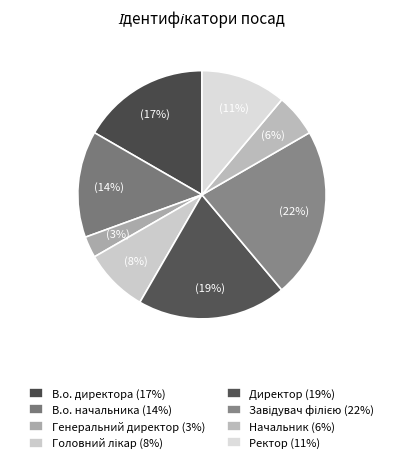

Count the number of slices in the pie.

8